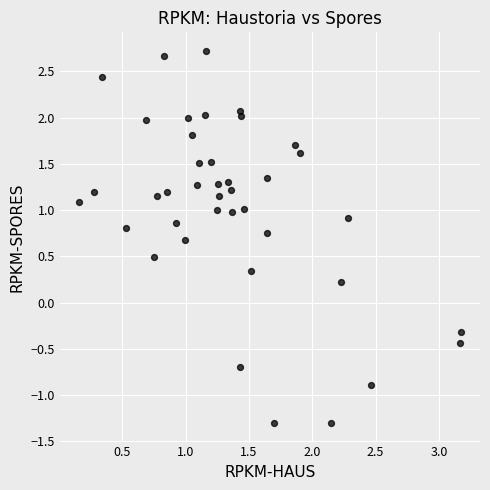

What is the range of X values (max minus min)?

3.0